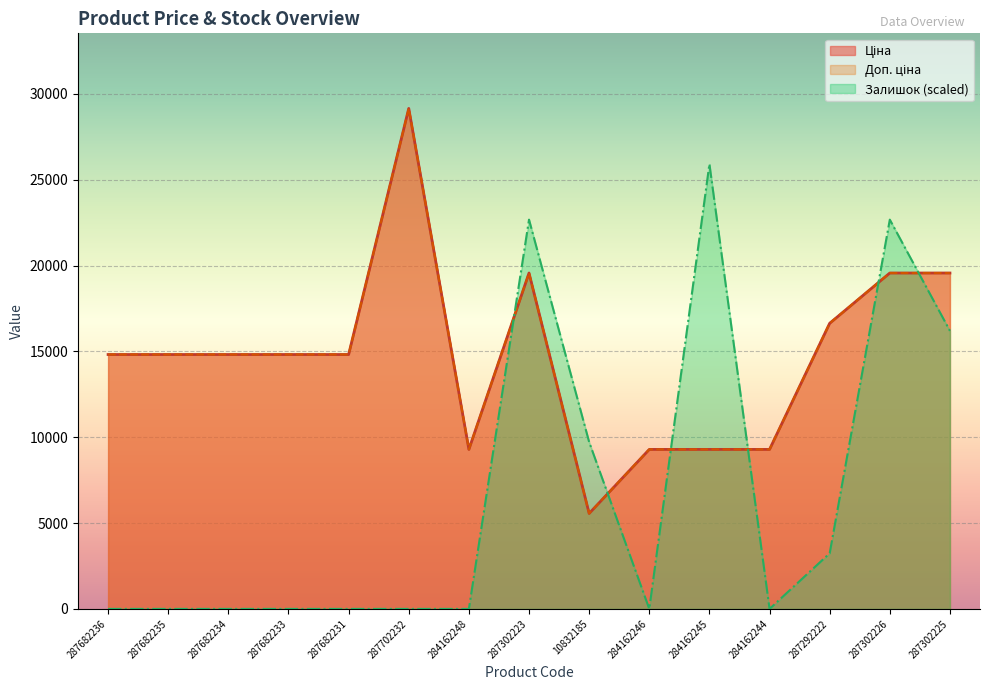

How many lines are shown in the chart?

3